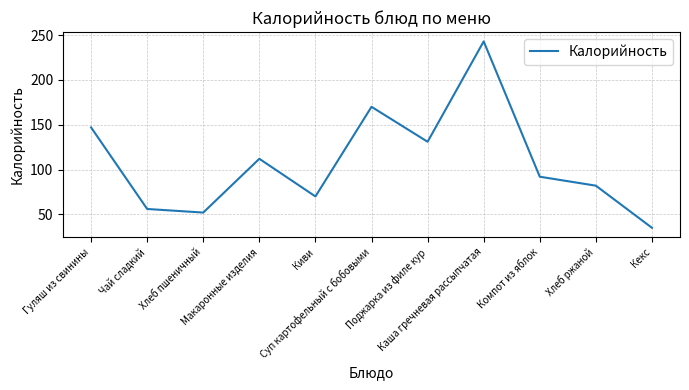

Where does the data first go above 92?

Гуляш из свинины